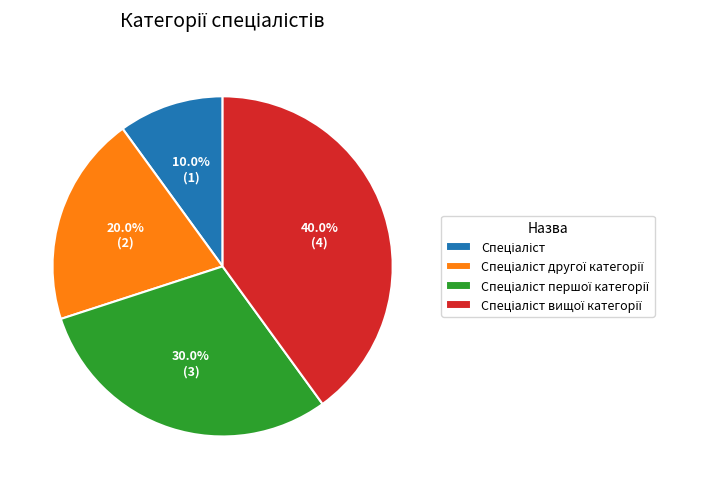

Does any single category account for the majority?

No